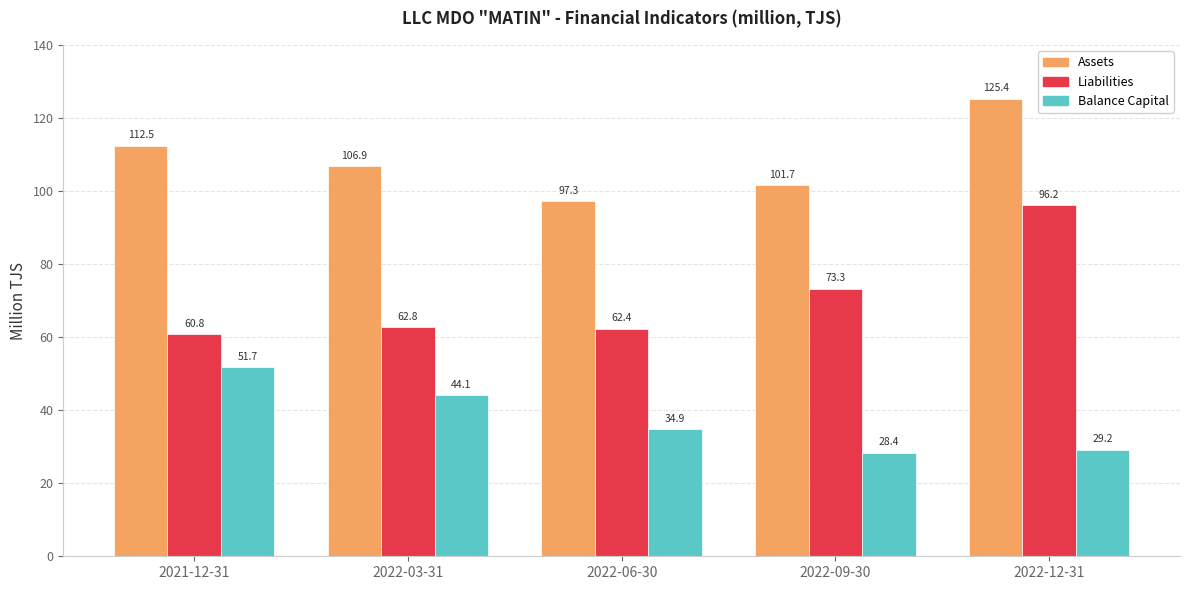

What is the average value of the Assets series?

108.7